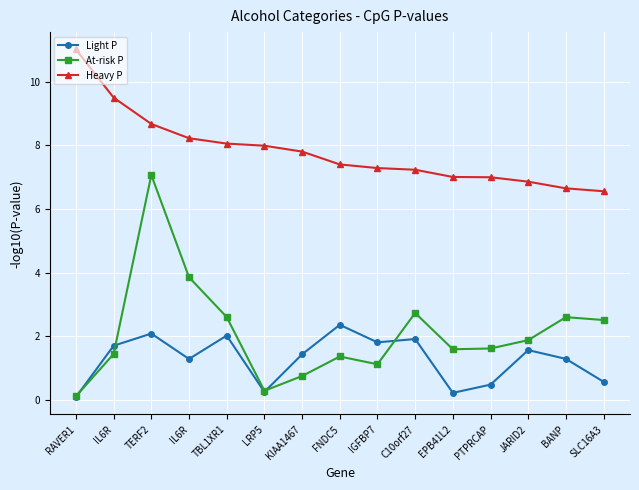

How many distinct data groups are displayed?

3